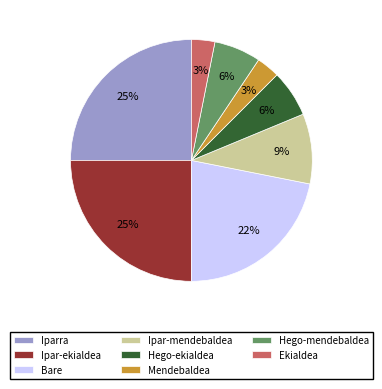

What percentage is the Iparra slice, to the nearest percent?

25%